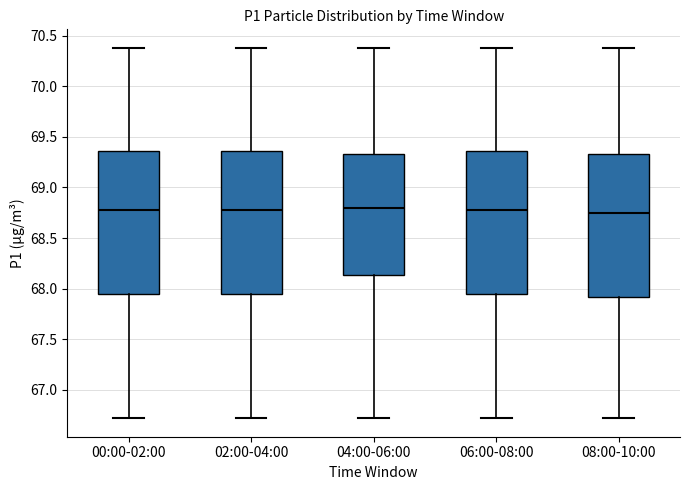

Reading left to right, transcribe this box plot: for each box, give where its median line is, the range the box spans, and where its two whiskers end, as read against the y-axis. The values are not printed on the chart, so give them approximately, as read against the axis.

00:00-02:00: median 68.80, box 67.95 to 69.35, whiskers 66.70 to 70.40
02:00-04:00: median 68.80, box 67.95 to 69.35, whiskers 66.70 to 70.40
04:00-06:00: median 68.80, box 68.15 to 69.35, whiskers 66.70 to 70.40
06:00-08:00: median 68.80, box 67.95 to 69.35, whiskers 66.70 to 70.40
08:00-10:00: median 68.75, box 67.90 to 69.35, whiskers 66.70 to 70.40